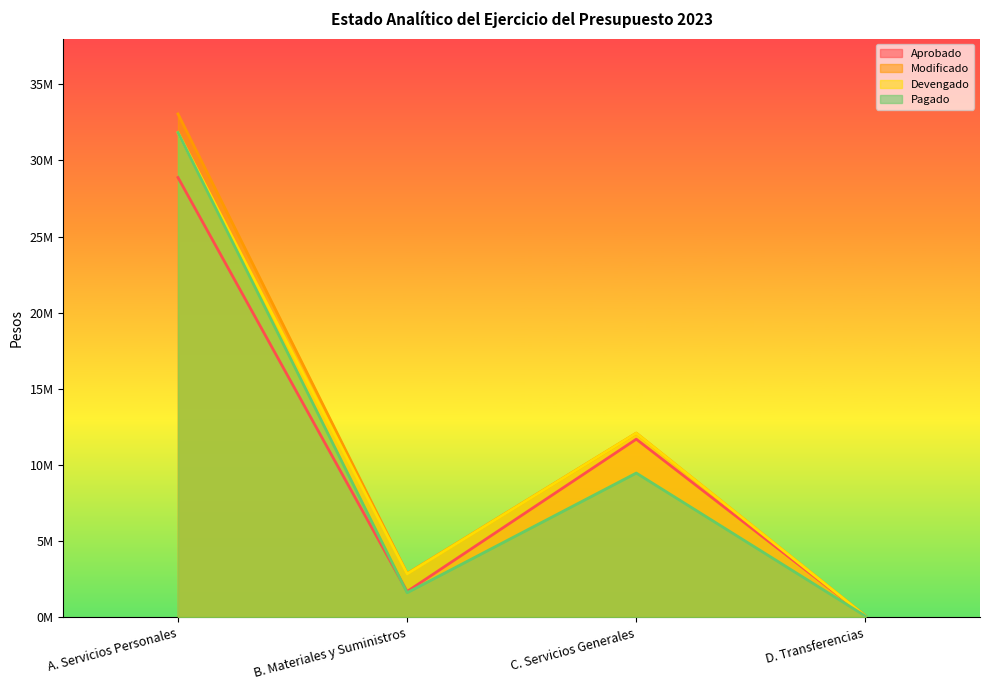

What is the value of the Modificado point at the 2nd from the left?

2866629.5